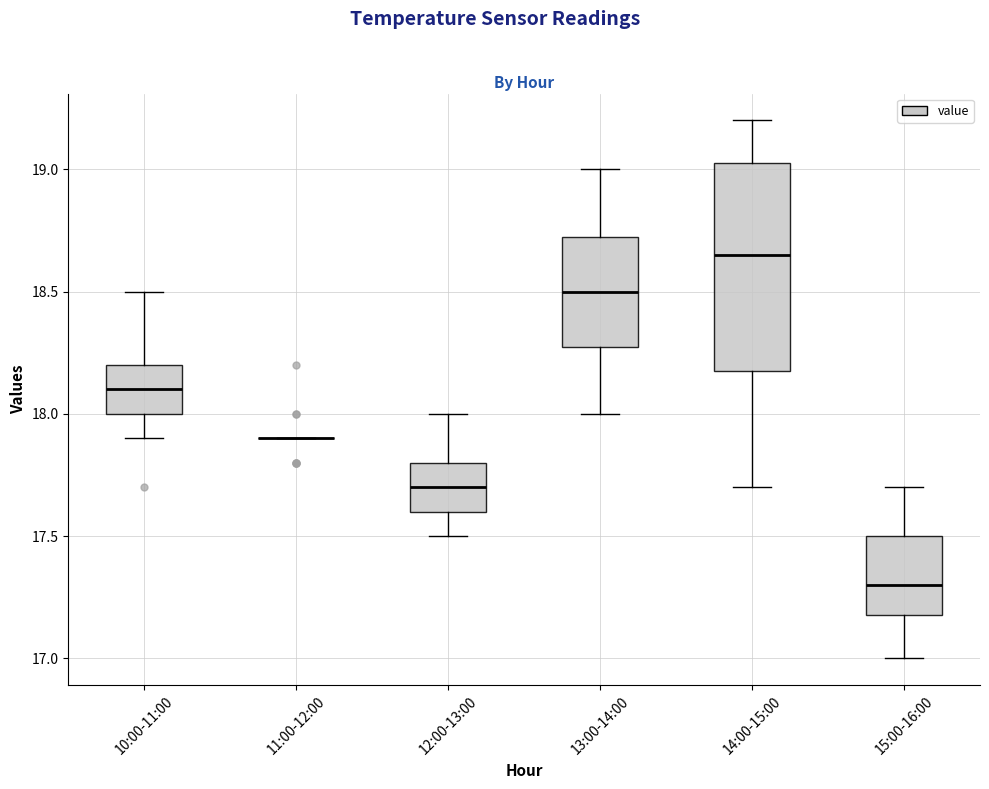

Comparing the boxes themselves (not the whiskers), which one is the tallest?

14:00-15:00